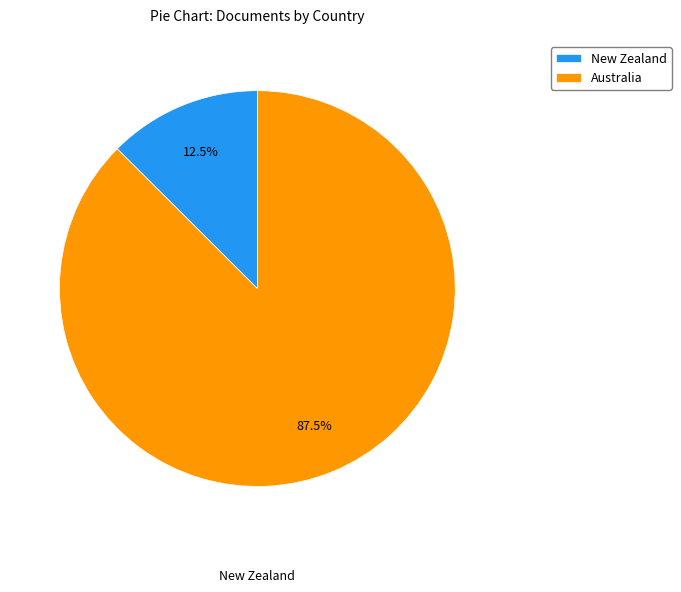

Rank the categories by value from highest to lowest.

Australia, New Zealand